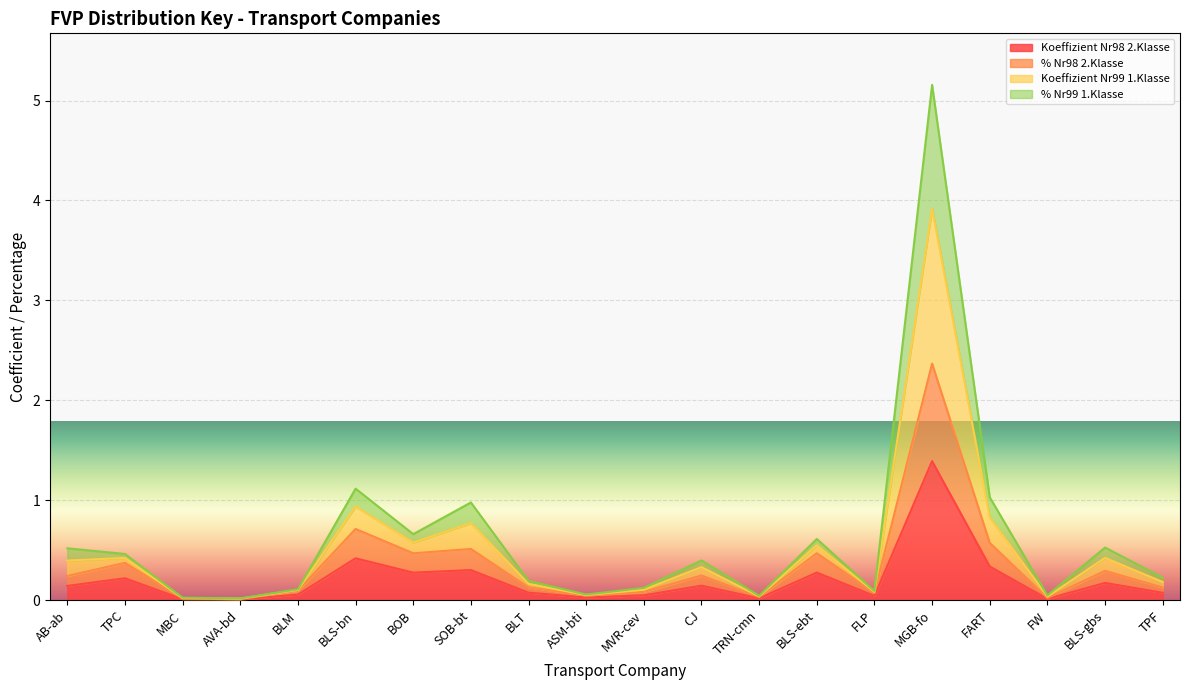

At how many categories does at least one series exceed 0?

20